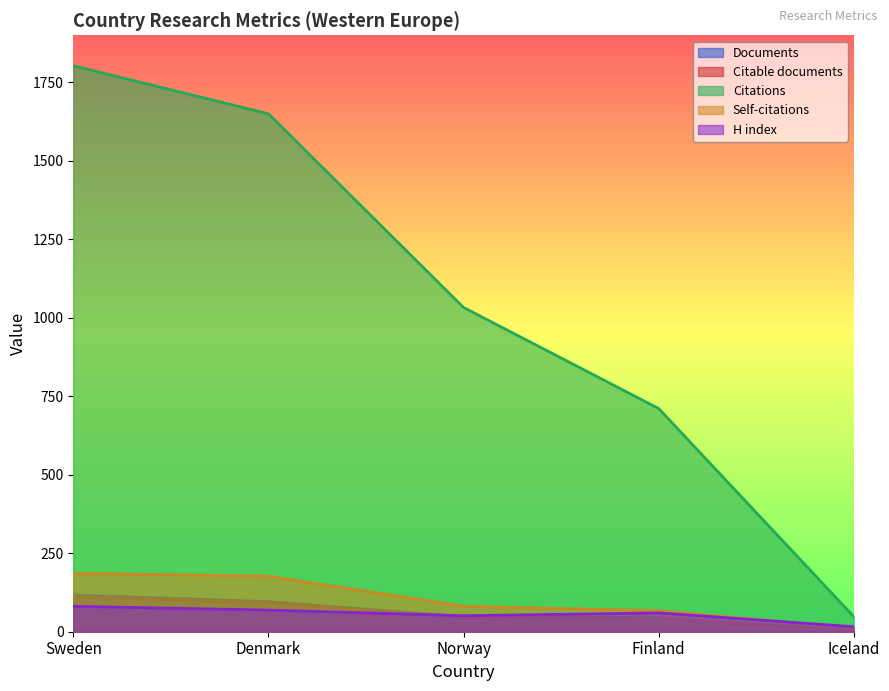

Read the H index value at Iceland.

16